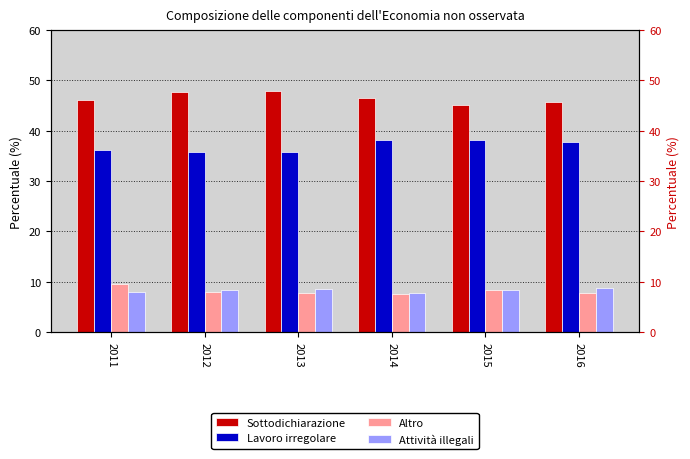

The Lavoro irregolare series shows 38.3 at 2015. True or false?

True